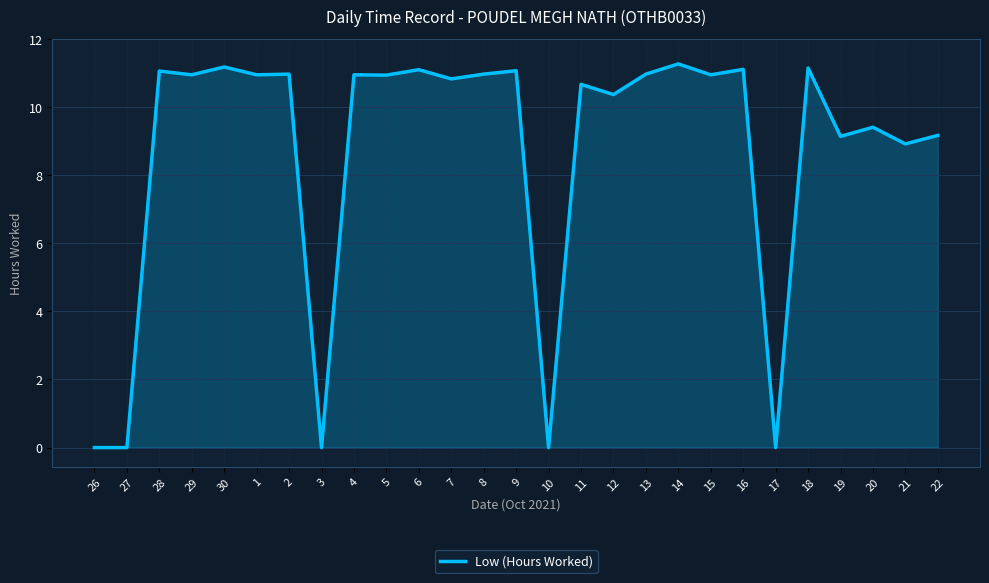

The value at 27 is 0.0. True or false?

True